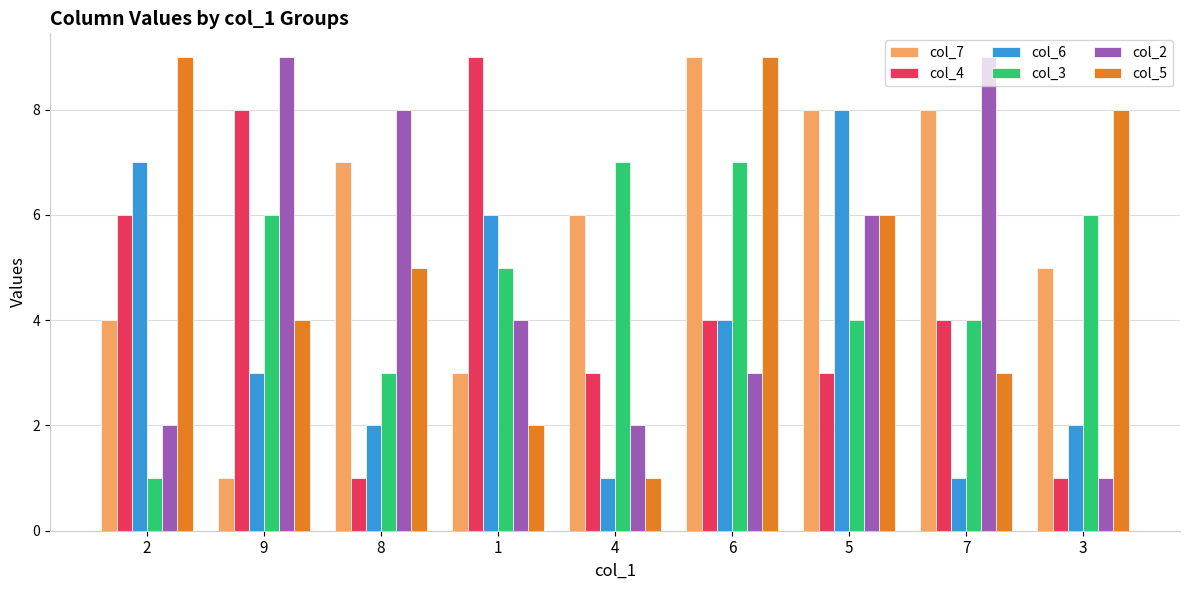

Is the value of col_3 at 9 greater than the value of col_6 at 8?

Yes